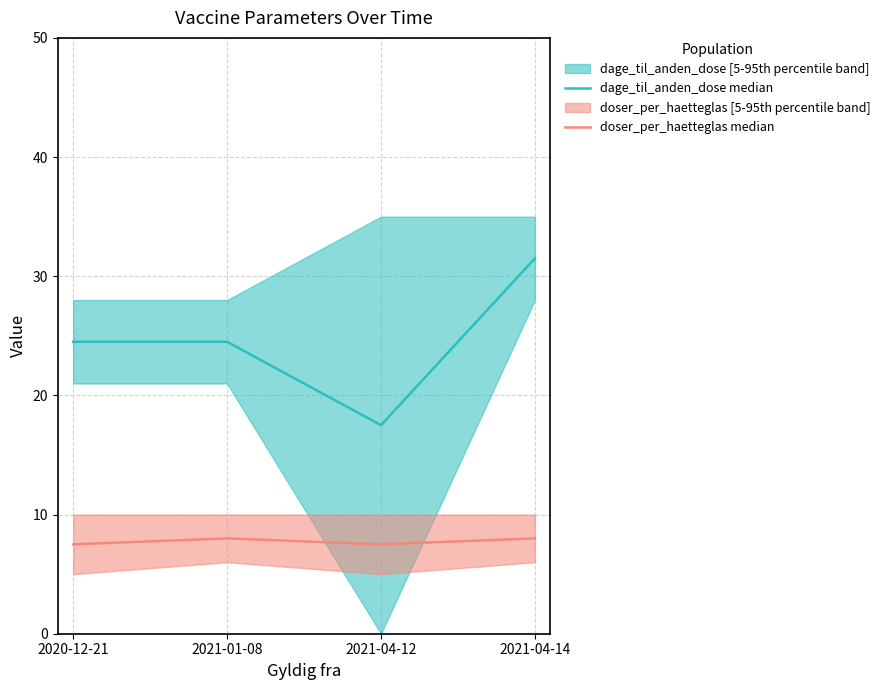

Which series has the largest total across all categories?

dage_til_anden_dose median